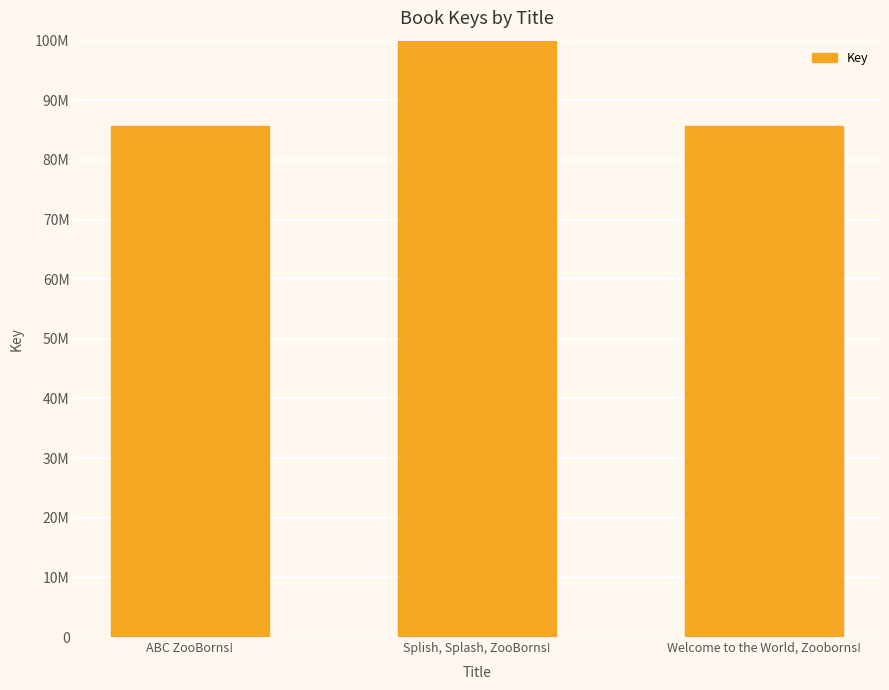

Rank the categories by value from lowest to highest.

ABC ZooBorns!, Welcome to the World, Zooborns!, Splish, Splash, ZooBorns!